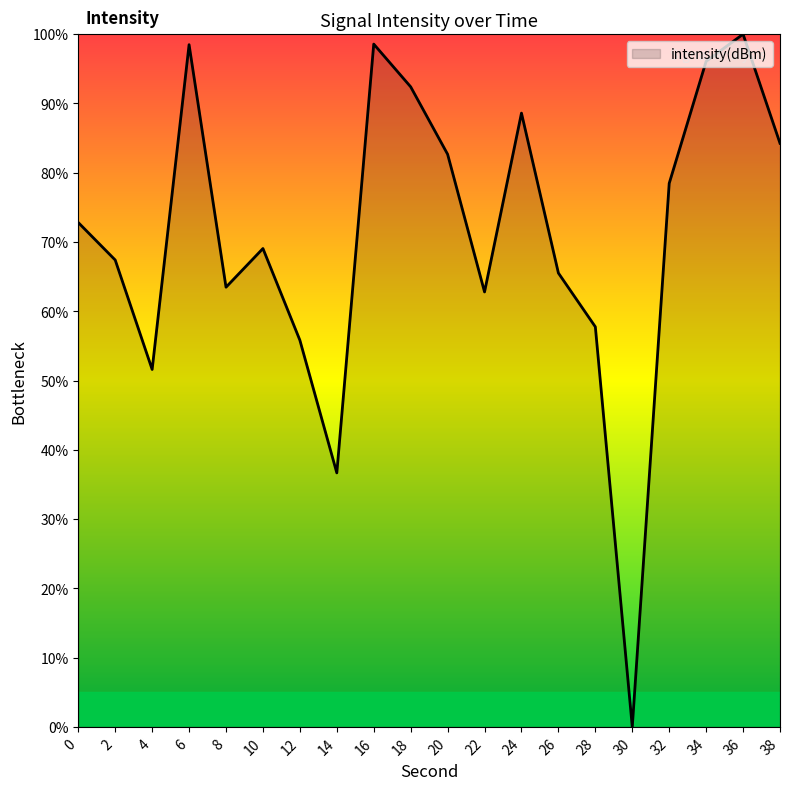

True or false: there are more than 1 points higher than both neighbors.

True